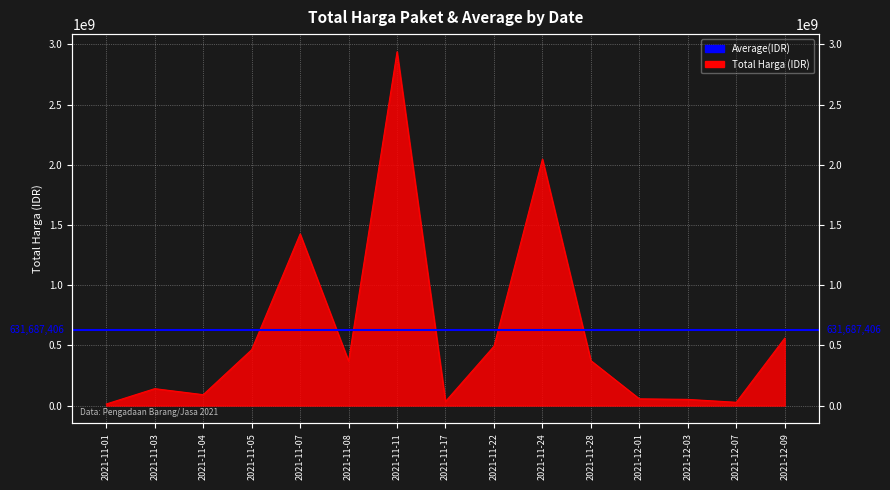

What is the change in value from 2021-11-17 to 2021-12-09?

+525679000